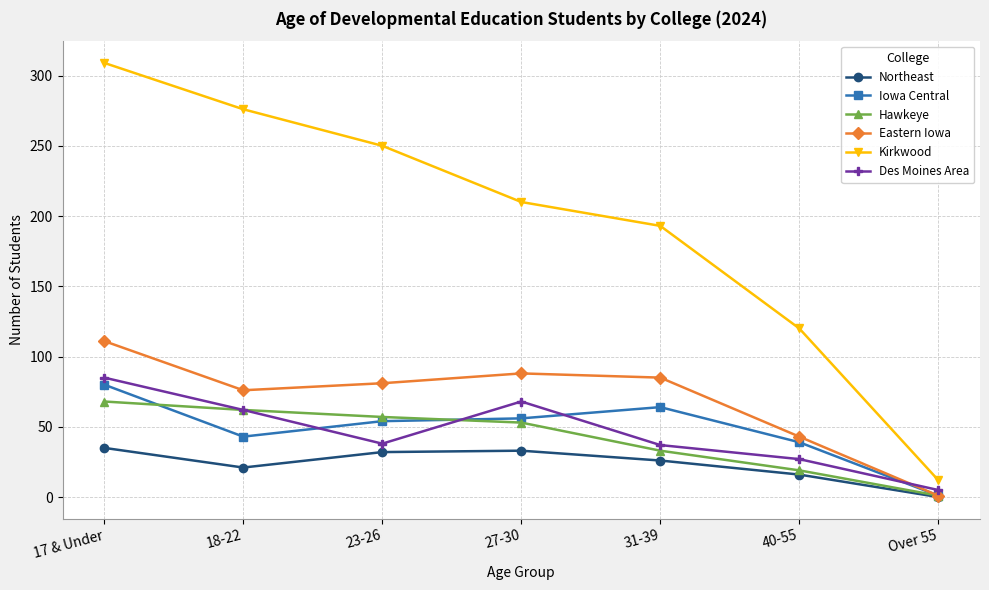

True or false: Kirkwood and Northeast cross at least once.

False